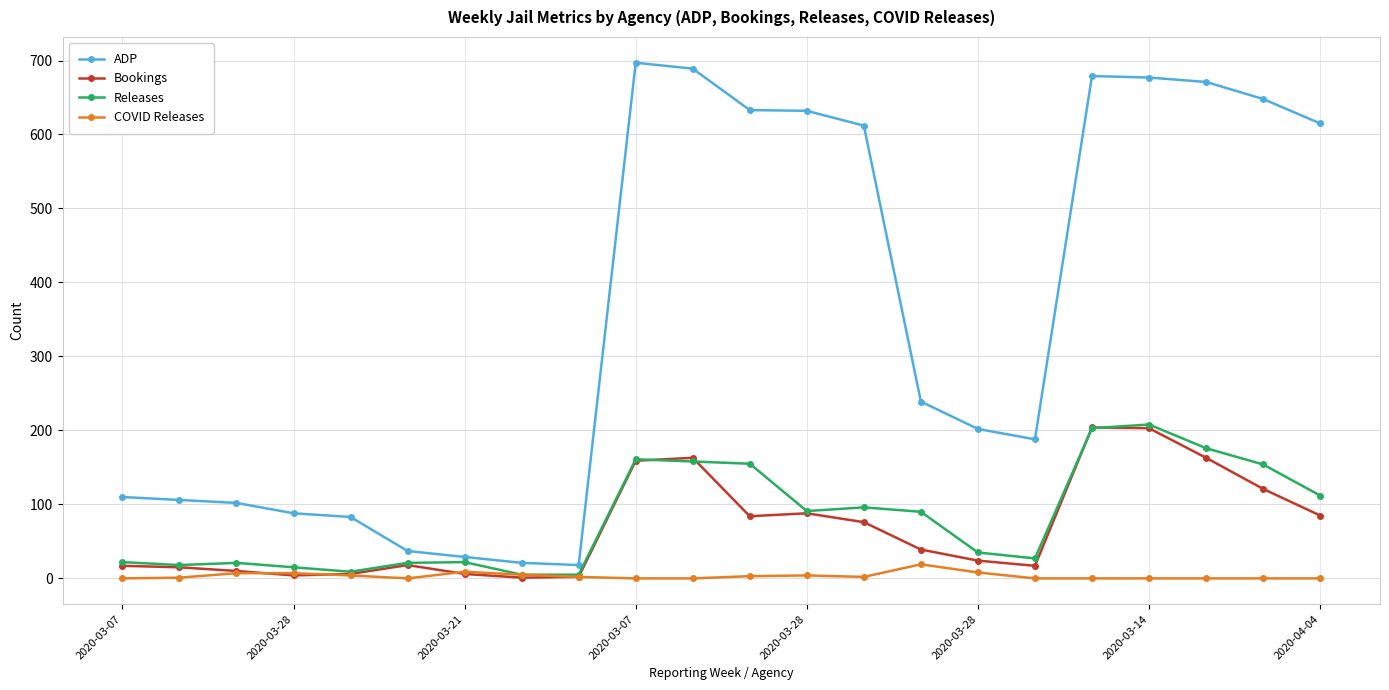

What is the maximum value for Releases?

208